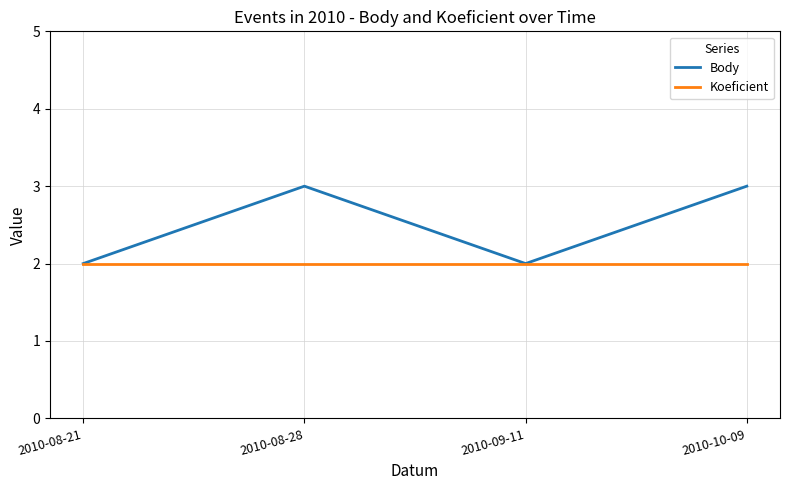

What position from the right is 2010-08-28?

3